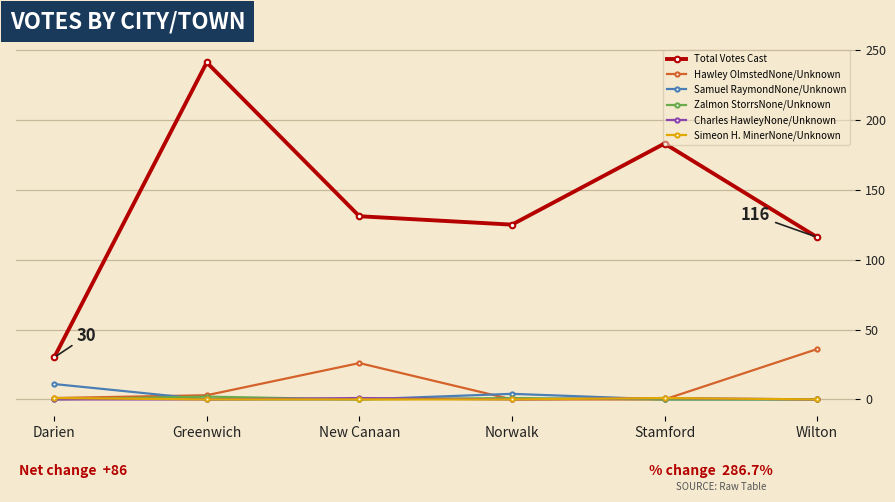

True or false: Samuel RaymondNone/Unknown has more than 1 interior local peaks.

False